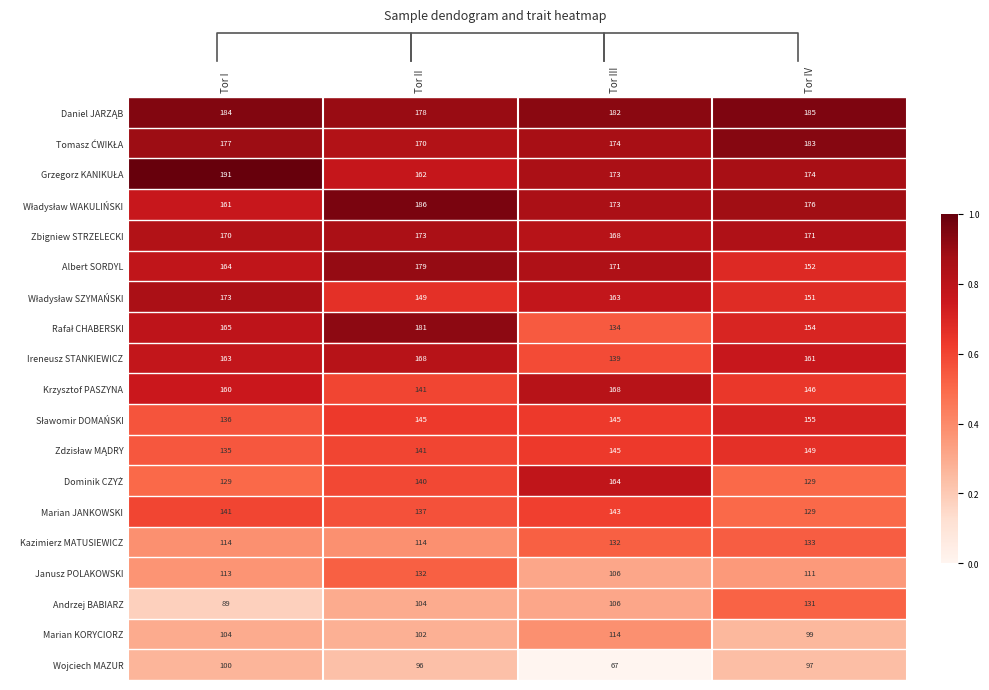

List the labels in order of Wojciech MAZUR value, smallest first.

Tor III, Tor II, Tor IV, Tor I